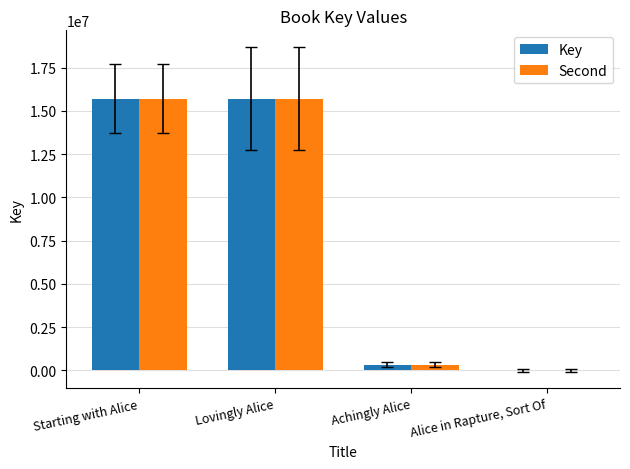

True or false: Second has a value of 8569190 at Starting with Alice.

False